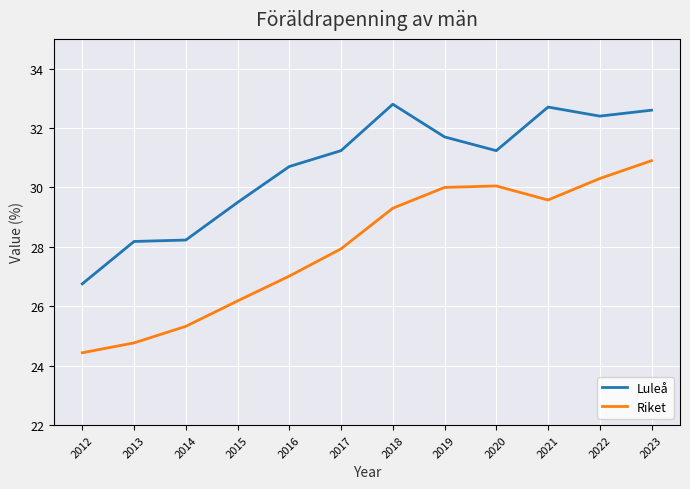

In Luleå, how many points are lower than both neighbors (excluding endpoints)?

2